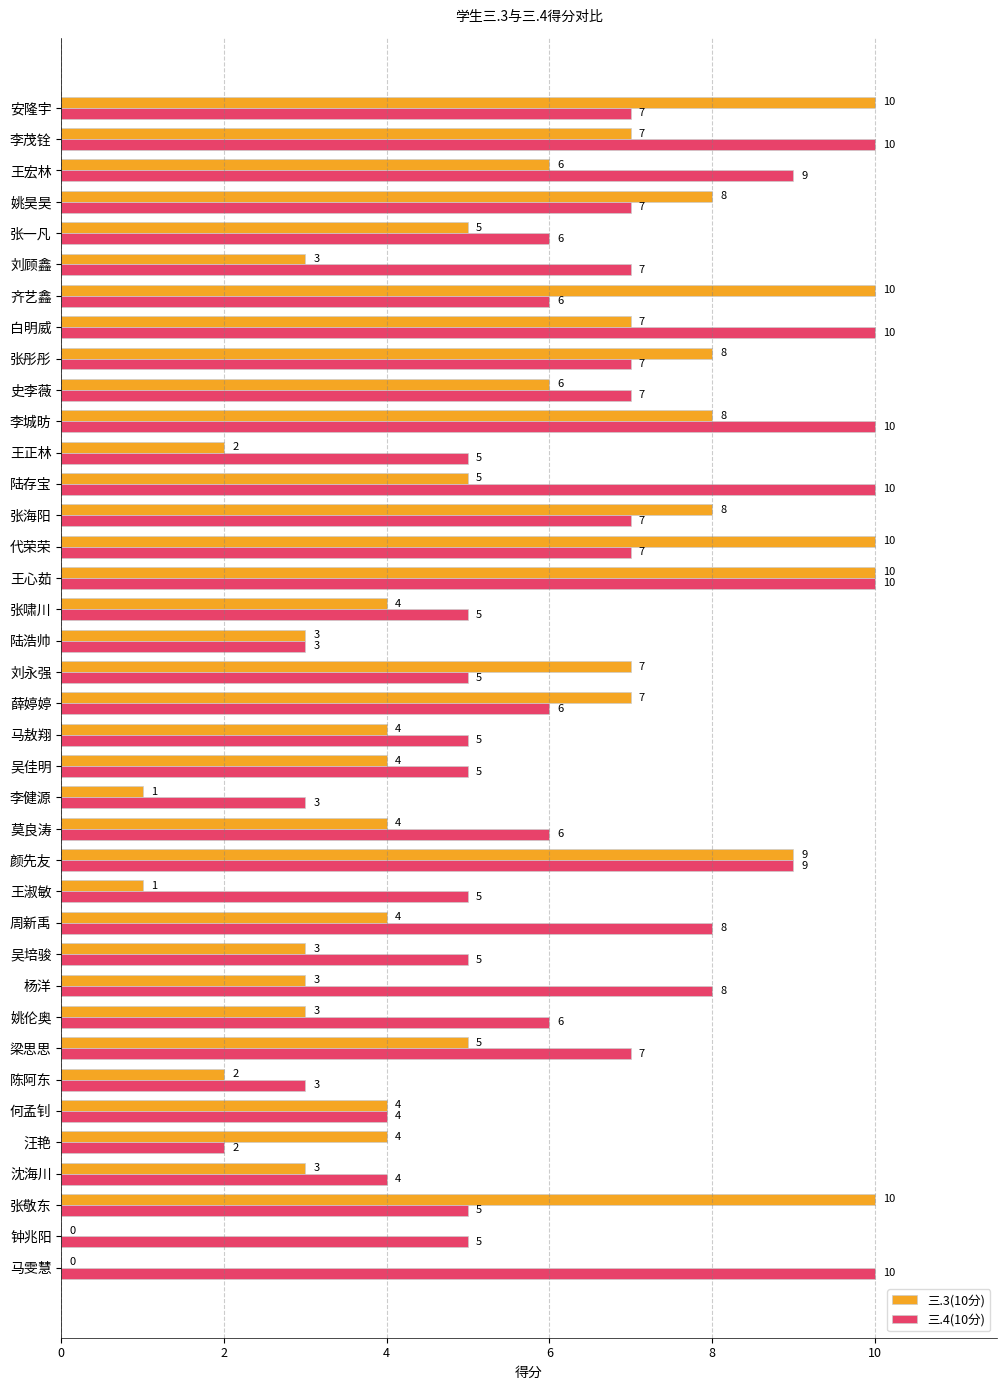

What is the approximate value of 三.3(10分) at 刘永强, to the nearest 10?

10